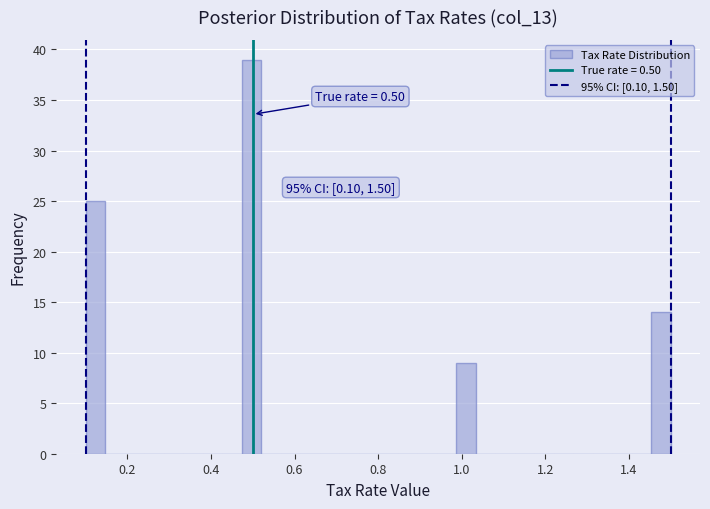

Around what value on the x-axis is the tallest bar? Give the approximate position of its centre, as read against the axis.

0.50